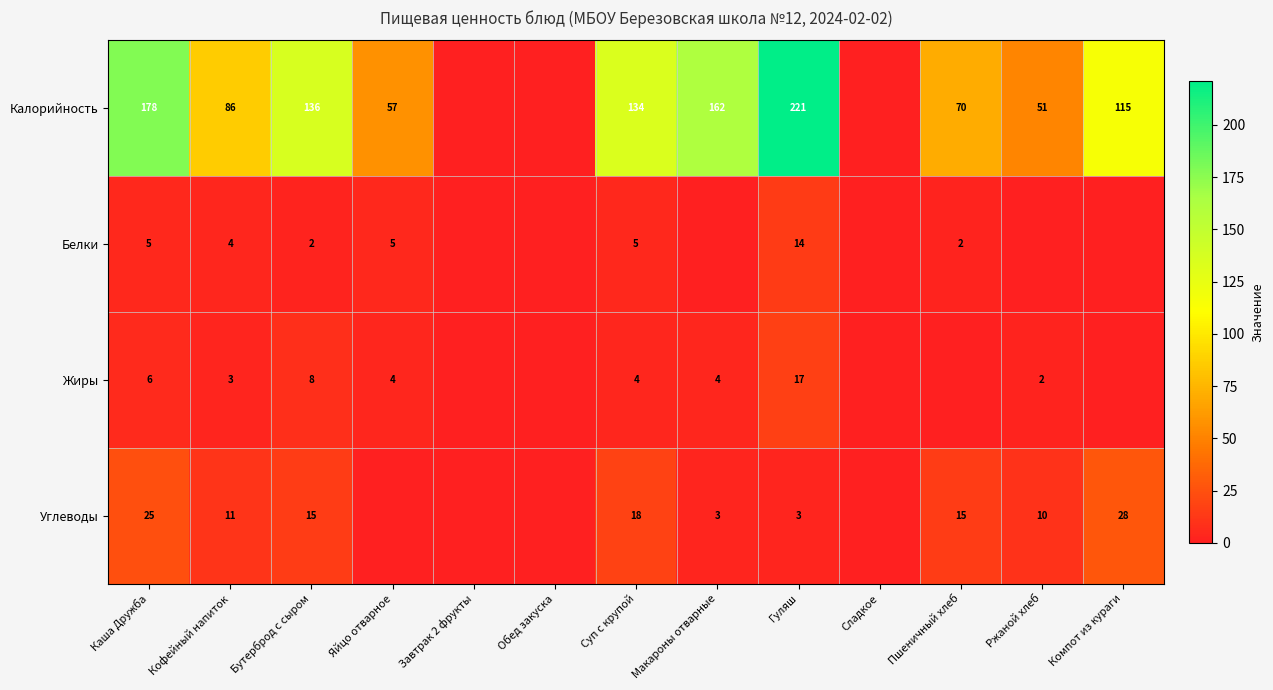

The value of Жиры at Макароны отварные is 4. True or false?

True